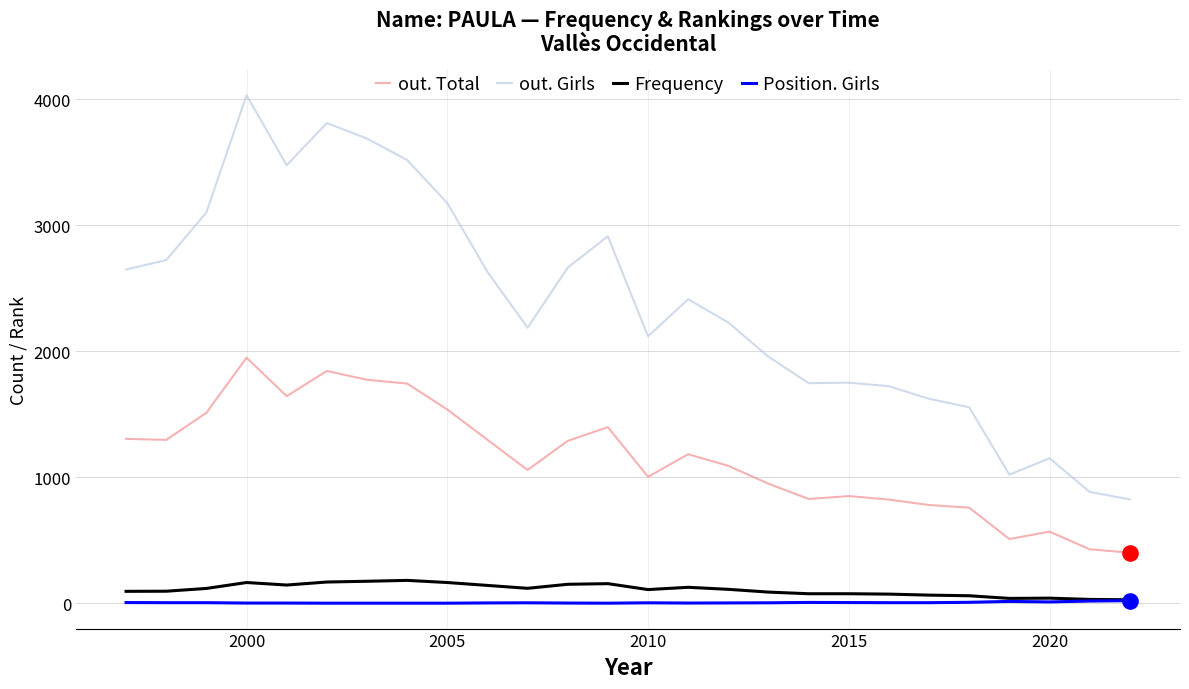

At how many categories does at least one series exceed 192?

26